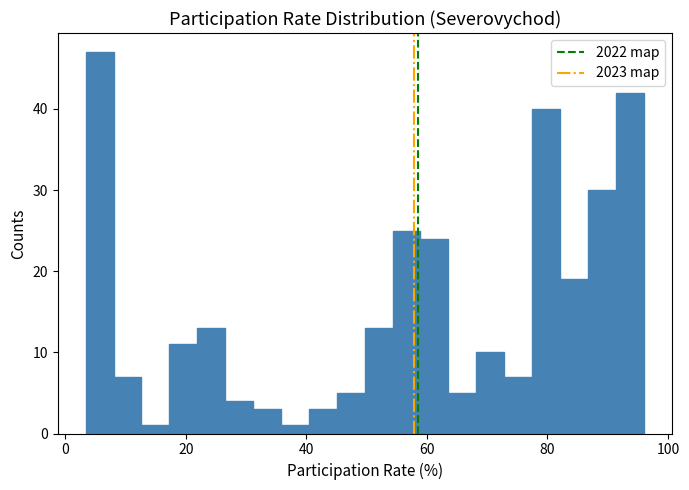

Around what value on the x-axis is the tallest bar? Give the approximate position of its centre, as read against the axis.

6